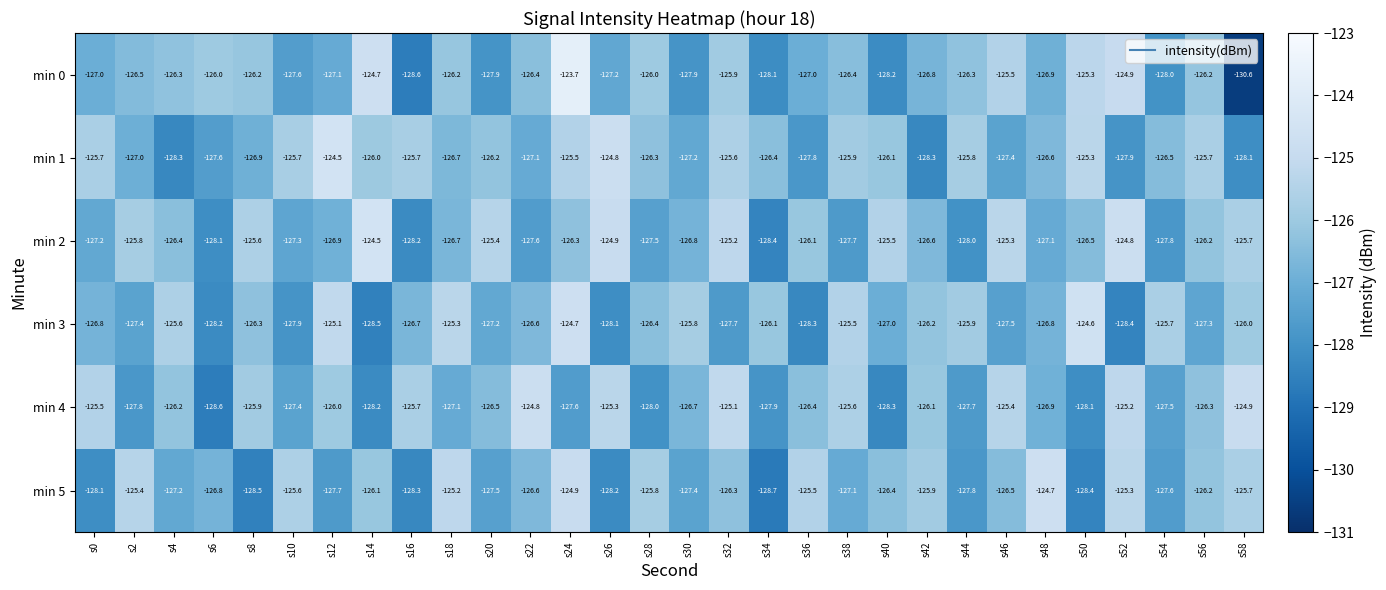

Is it true that min 3 equals -125.6 at s4?

True